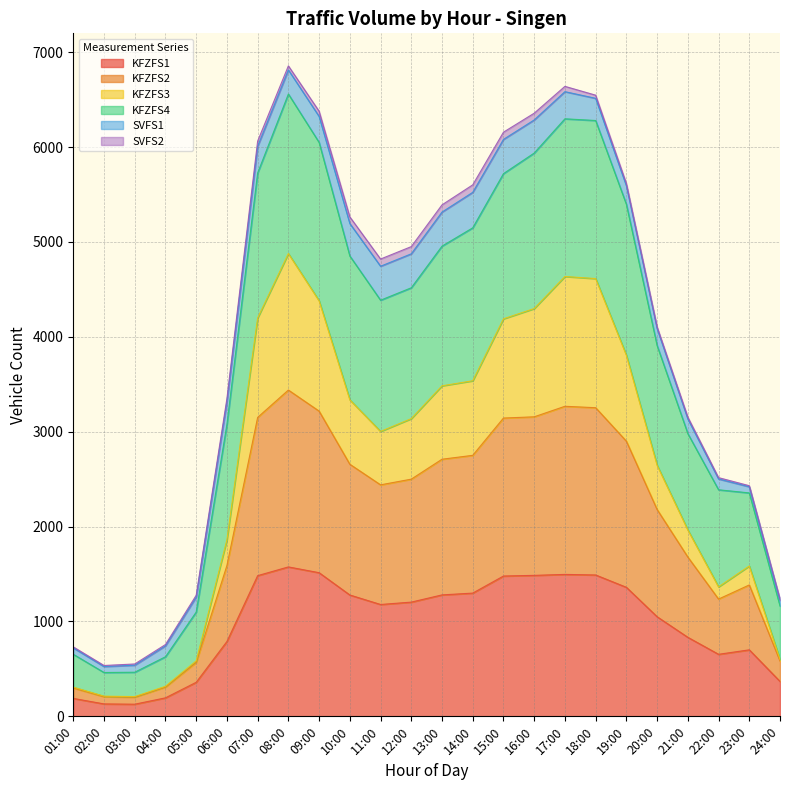

What position from the left is 12:00?

12